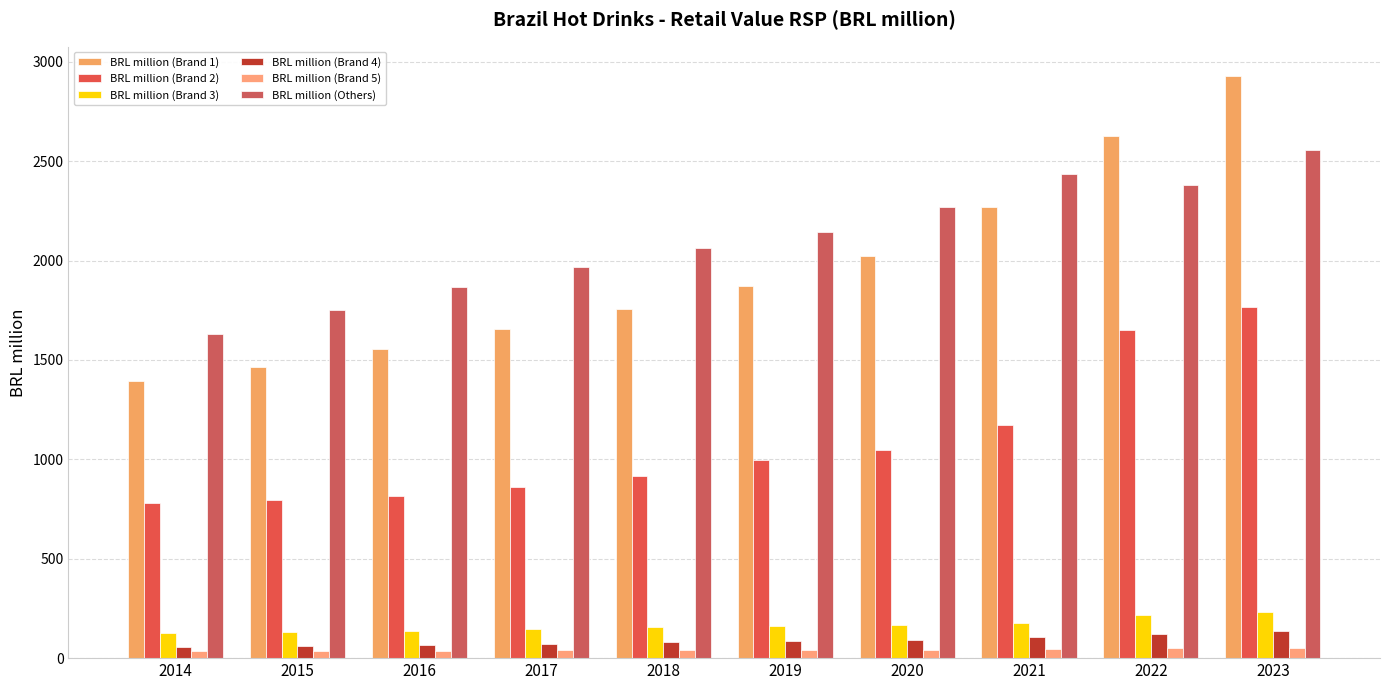

At how many categories does at least one series exceed 2786?

1